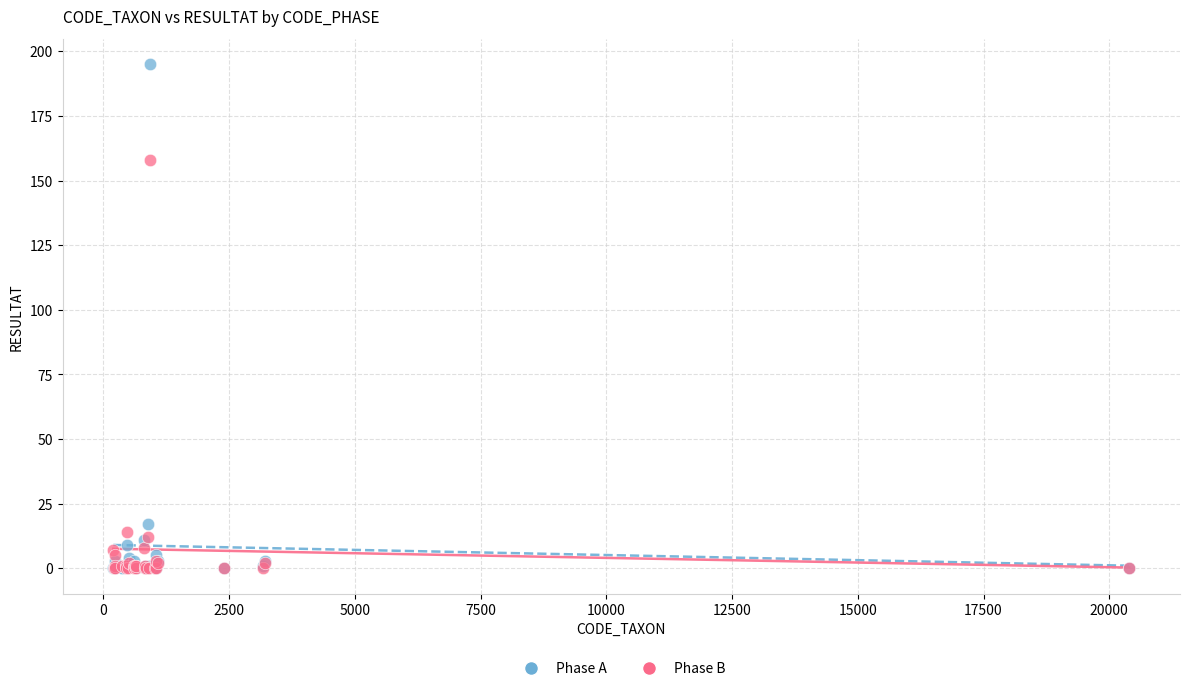

Which series has the widest spread of Y values?

Phase A